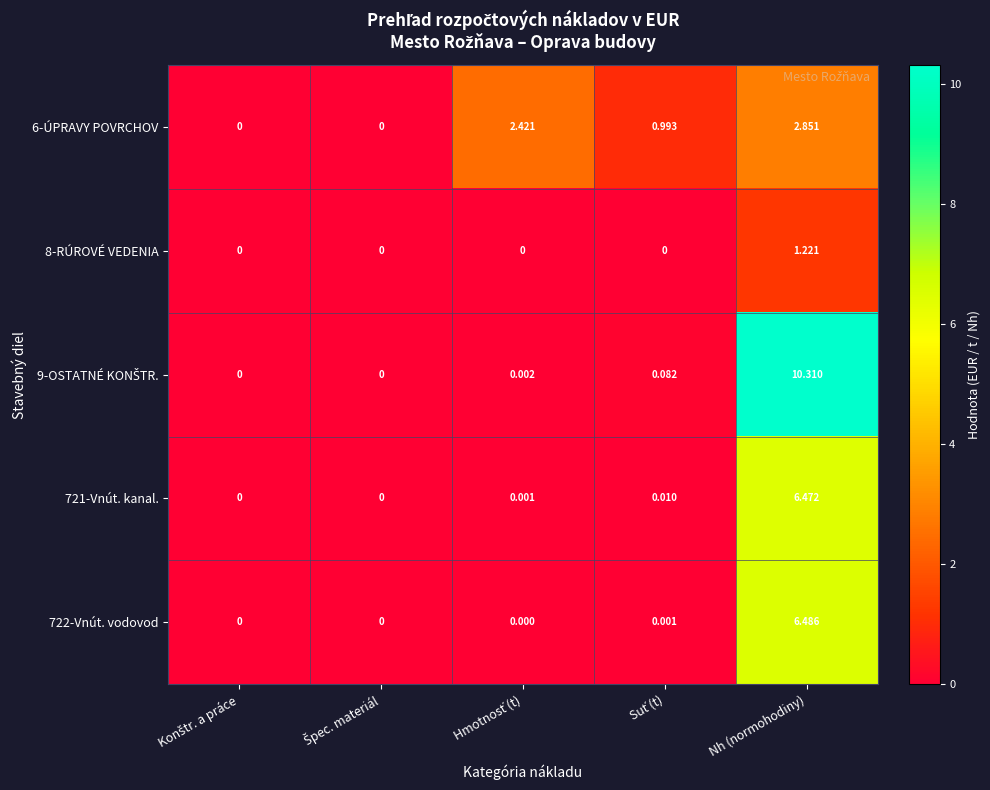

Which category has the highest value across all series?

Nh (normohodiny)